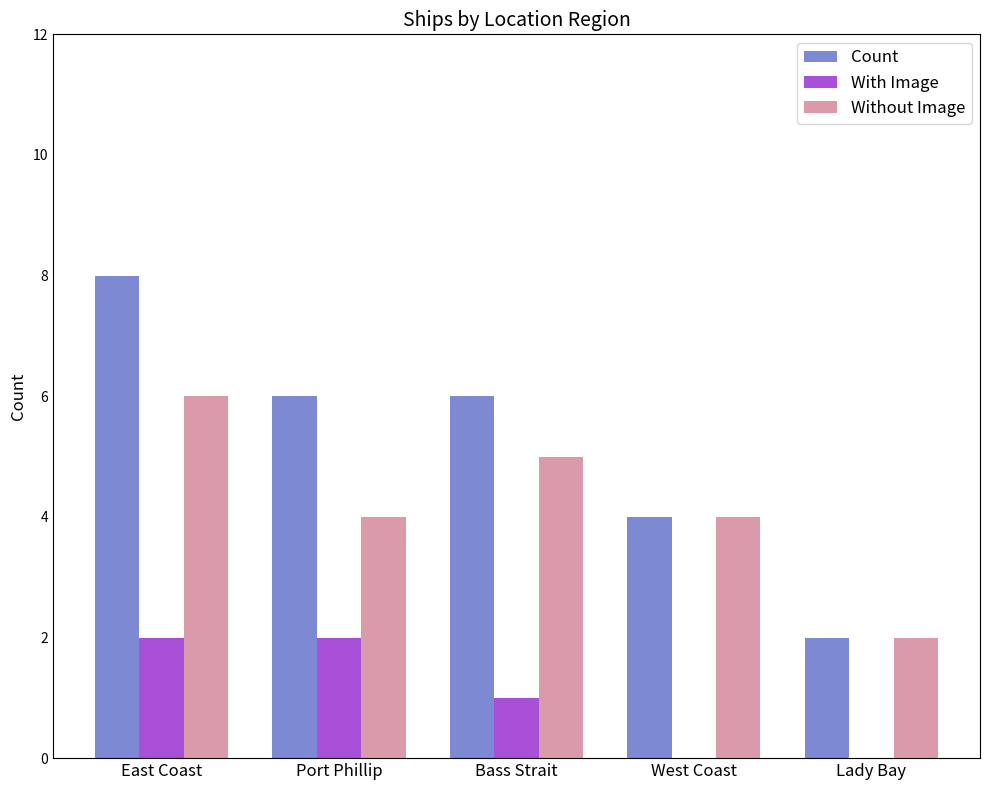

What is the sum of all With Image values?

5